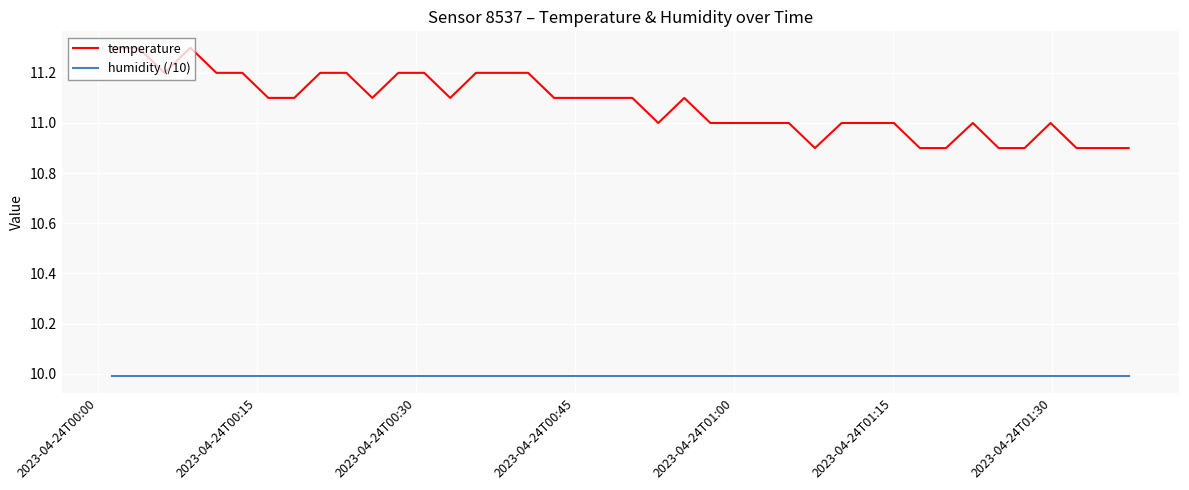

True or false: humidity (/10) and temperature intersect in this chart.

False